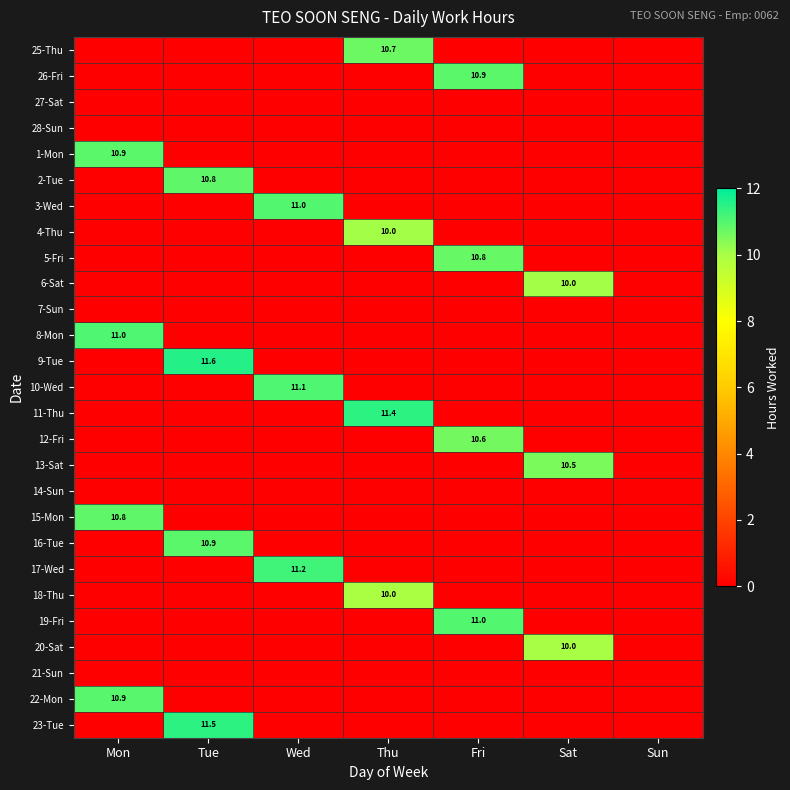

Is the value of 4-Thu at Mon greater than the value of 8-Mon at Sat?

No